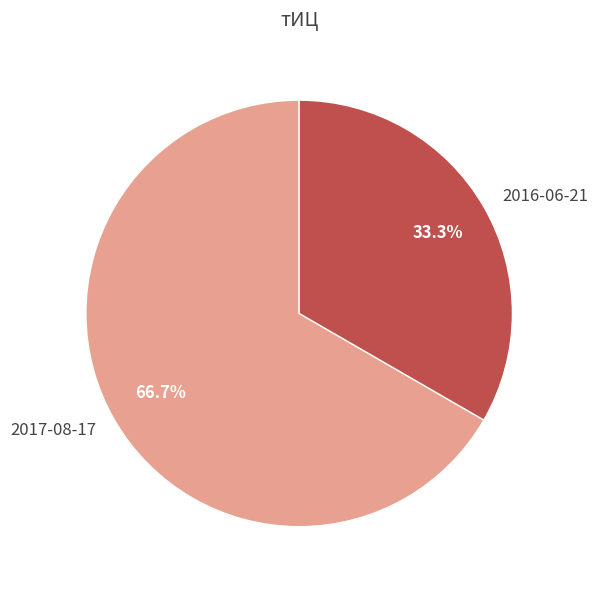

To the nearest percent, what percentage of the pie is 2016-06-21?

33%